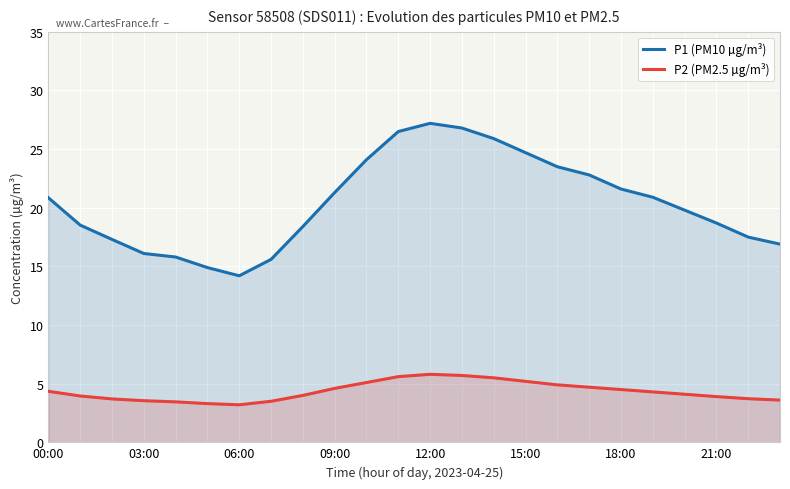

The P1 (PM10 µg/m³) series shows 24.7 at 15:00. True or false?

True